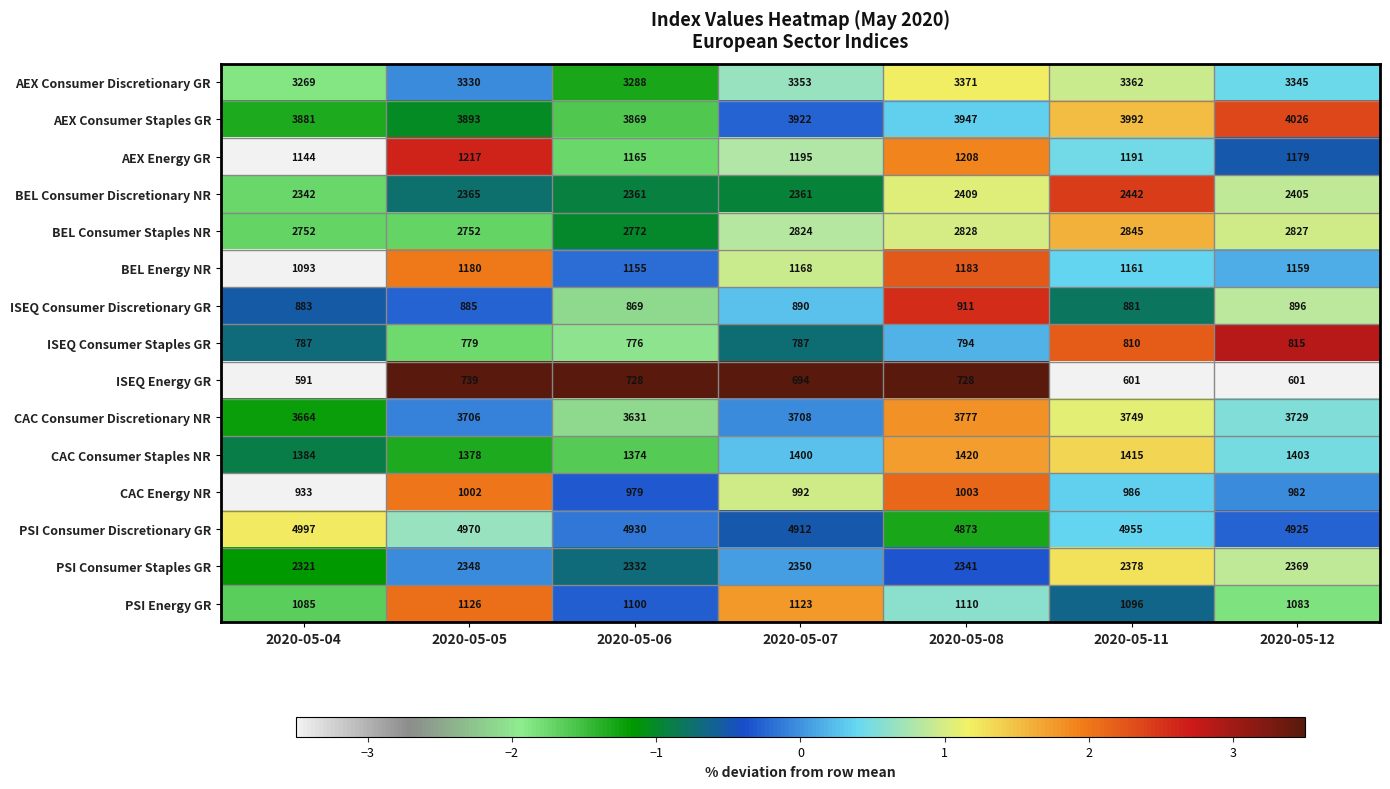

What is the average value of the PSI Energy GR series?

1103